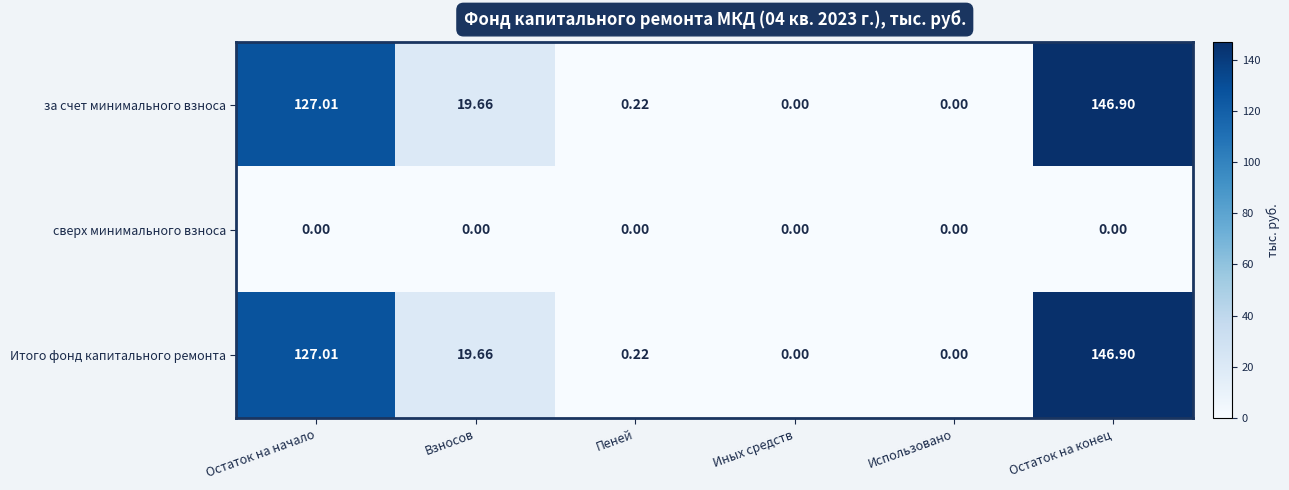

At which category is the sum across all series the highest?

Остаток на конец